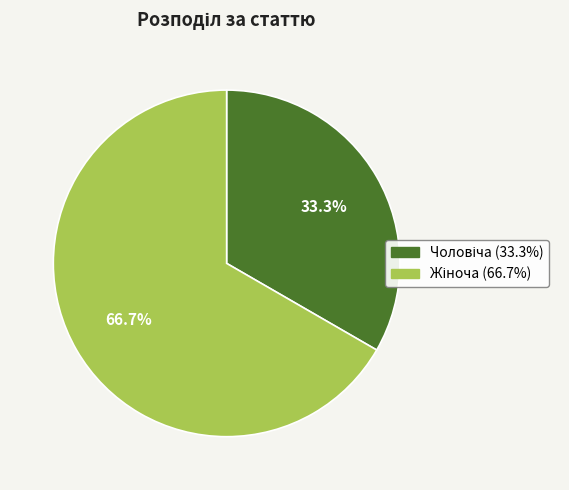

Is there any slice that represents more than half of the pie?

Yes